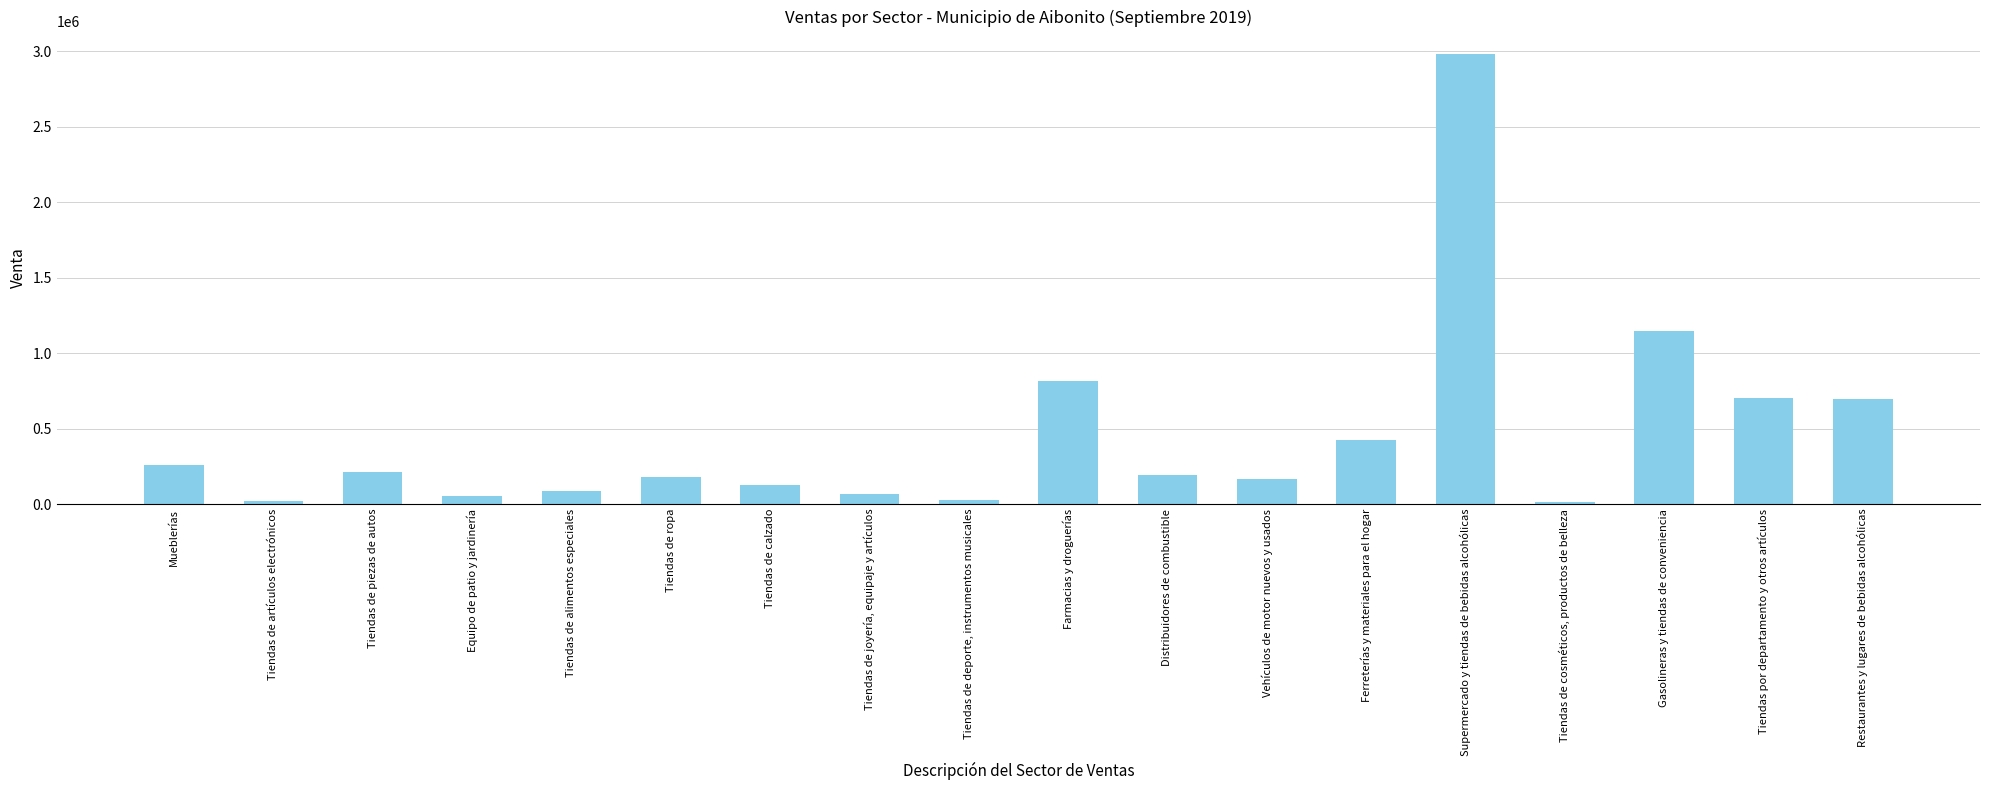

What is the value of the 15th bar from the left?

11435.7